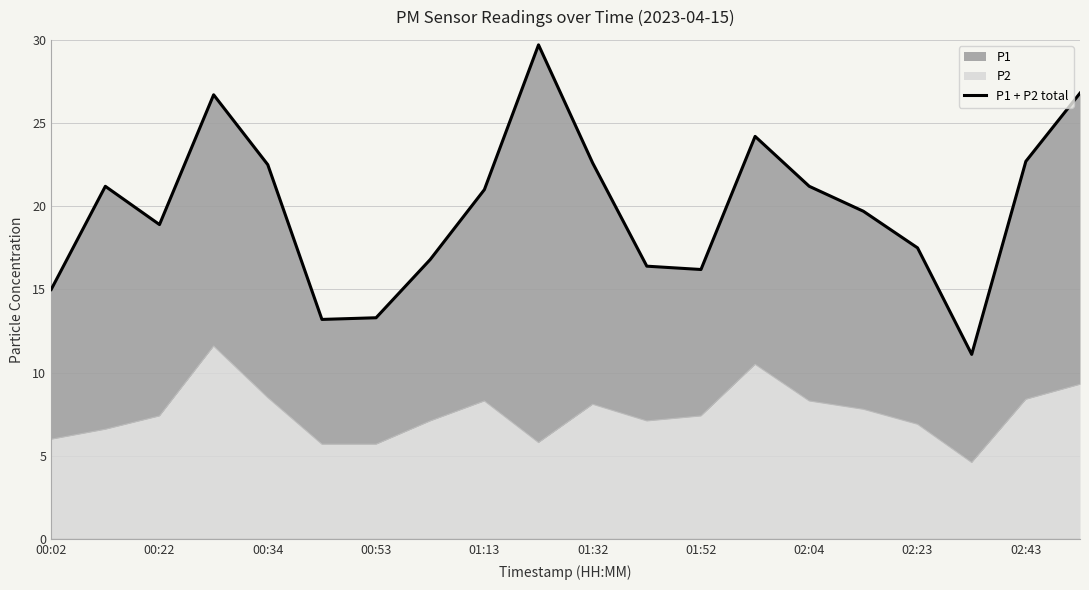

What value does the data have at 13?

24.2